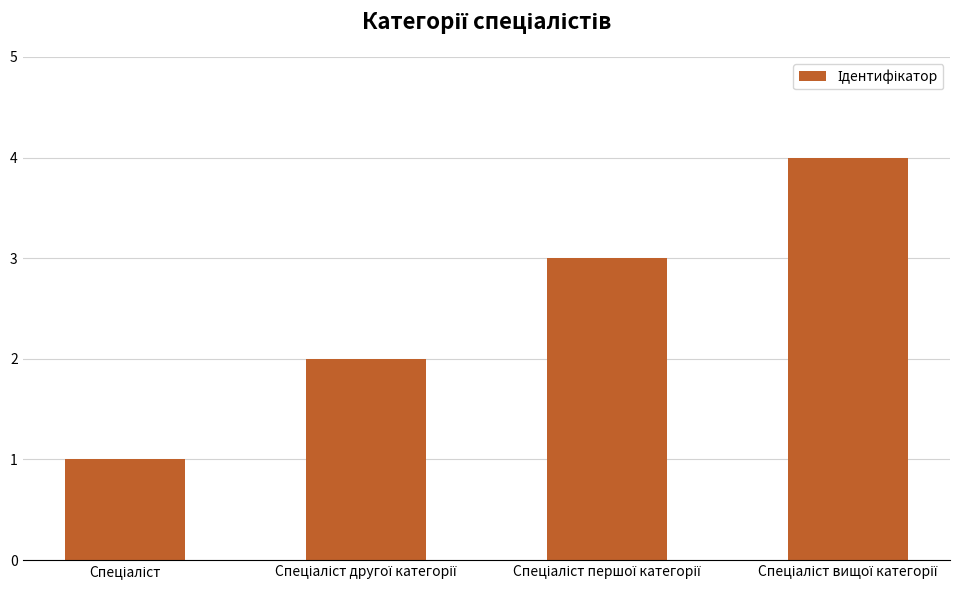

How many data points are less than 3?

2